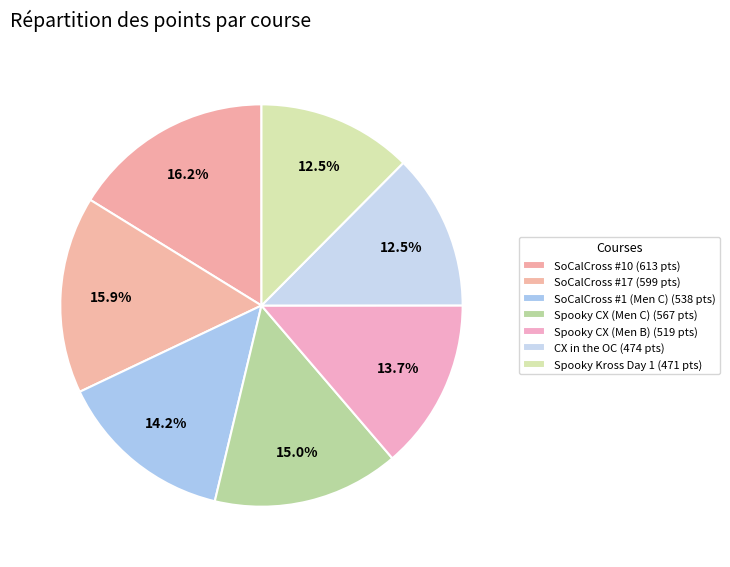

How many slices are in this pie chart?

7